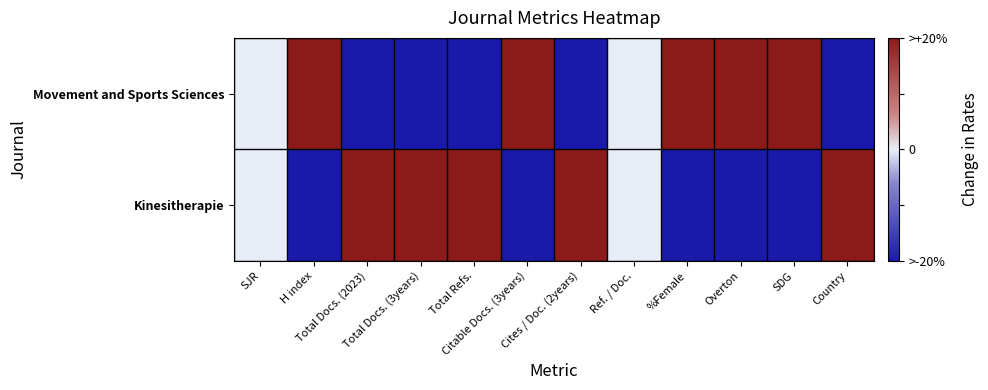

At Cites / Doc. (2years), list the series in order from largest to smallest.

Kinesitherapie, Movement and Sports Sciences